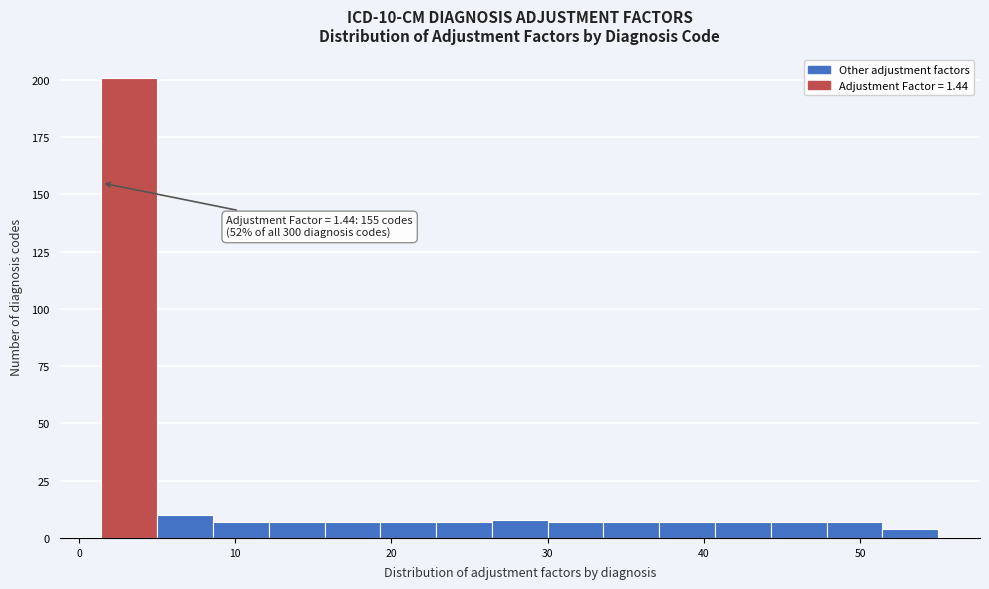

Around what value on the x-axis is the tallest bar? Give the approximate position of its centre, as read against the axis.

3